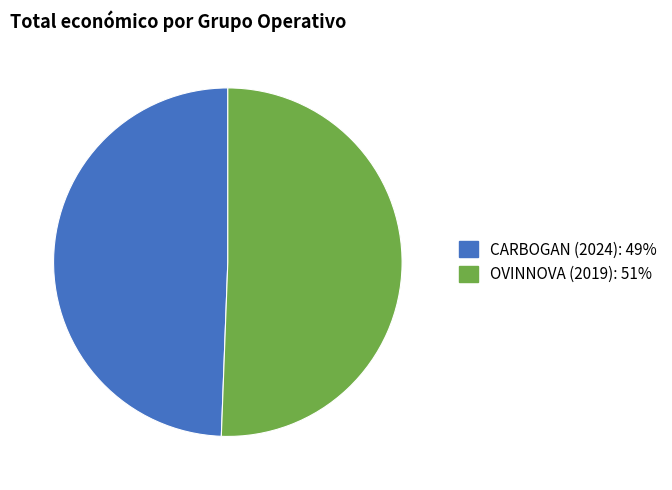

The CARBOGAN (2024) slice represents 62% of the pie. True or false?

False